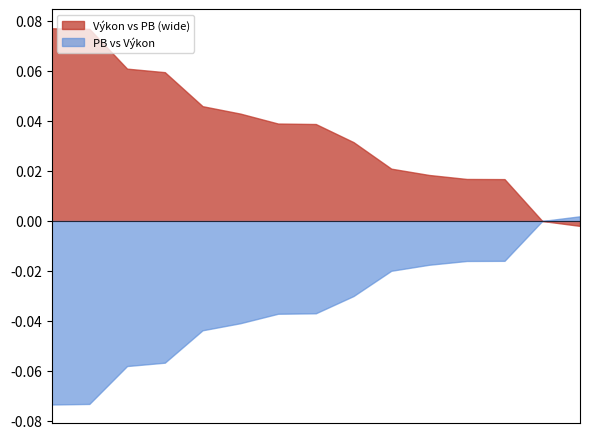

Where is the first local minimum for Výkon?

3